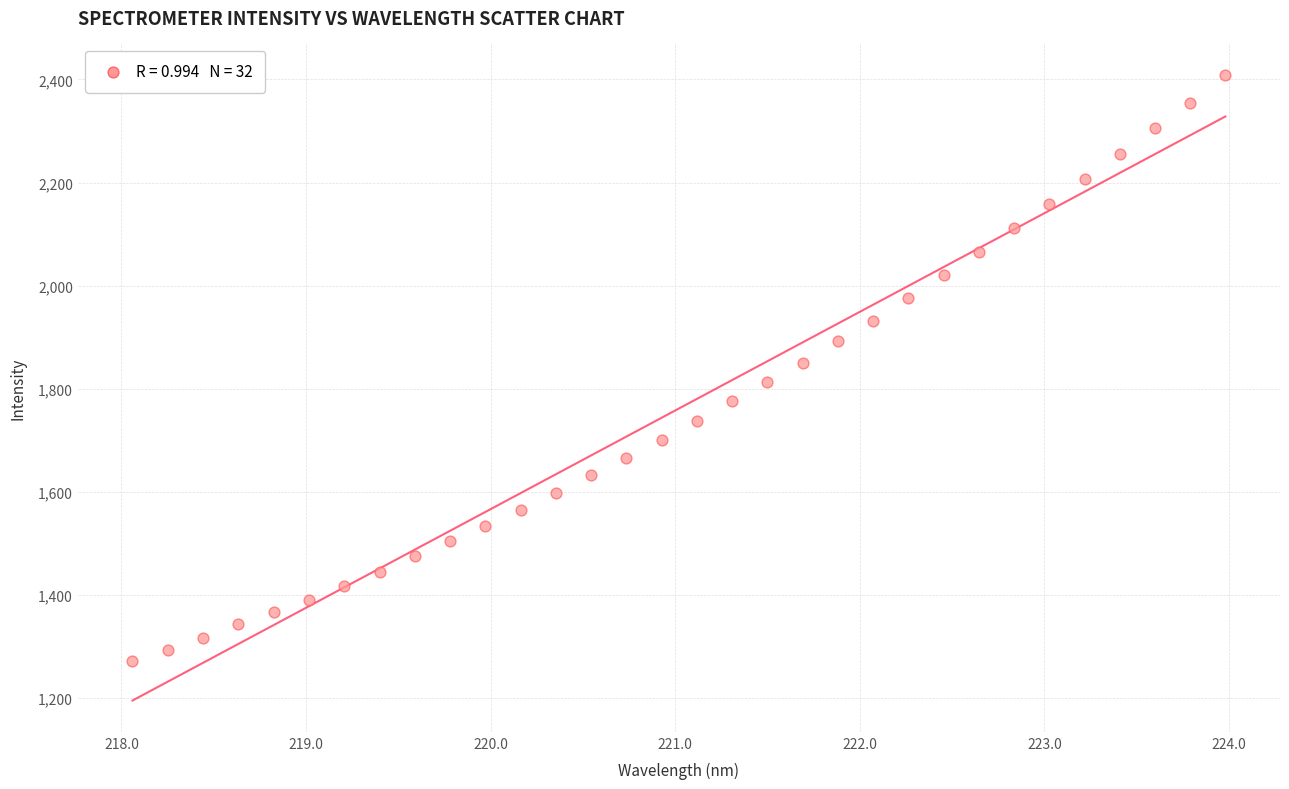

What is the range of X values (max minus min)?

5.9